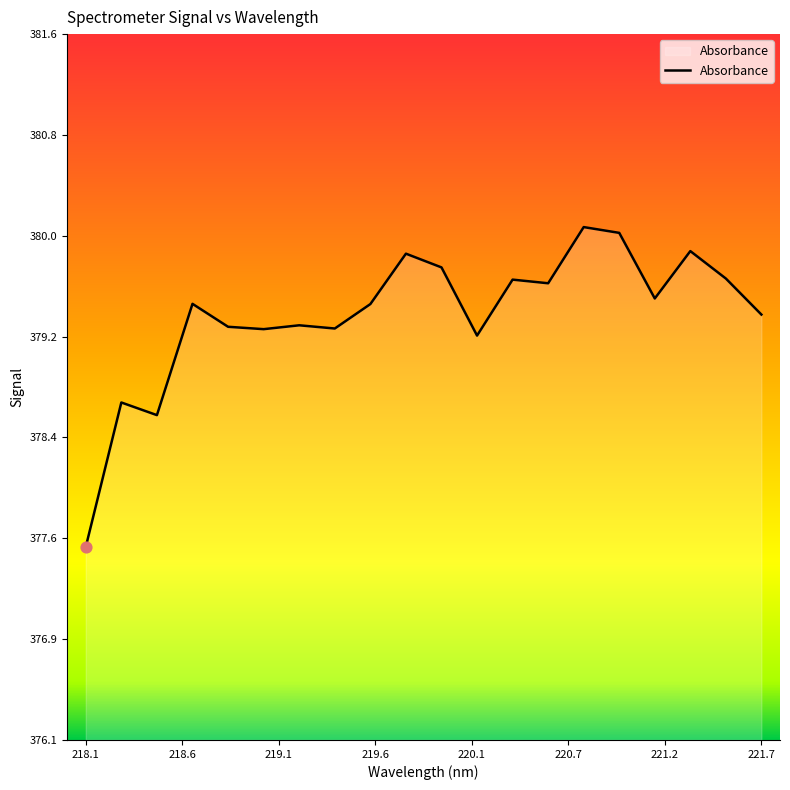

What is the minimum value shown in the chart?

377.6